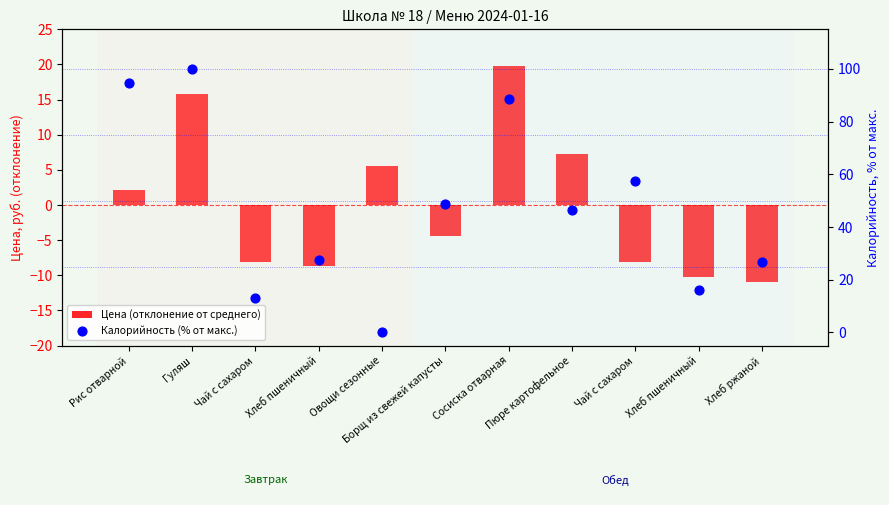

At which category is the sum across all series the highest?

Гуляш